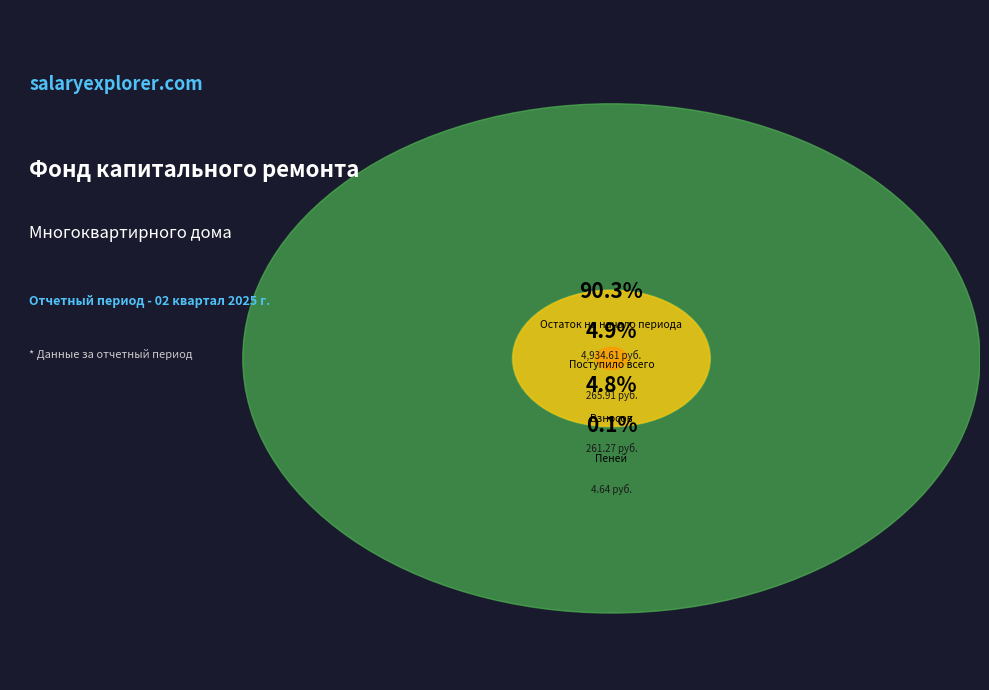

Which category has the smallest portion of the pie?

Пеней